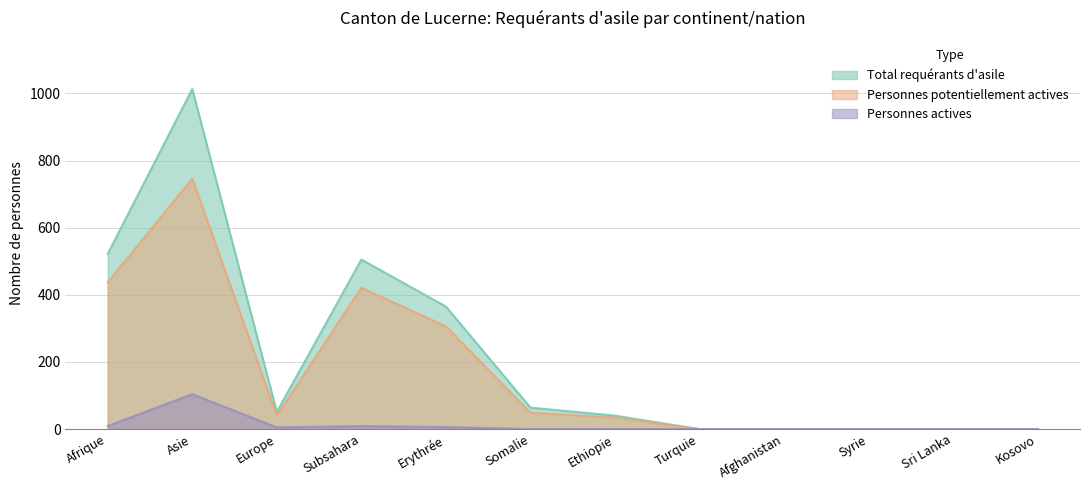

True or false: Total requérants d'asile and Personnes actives cross at least once.

False